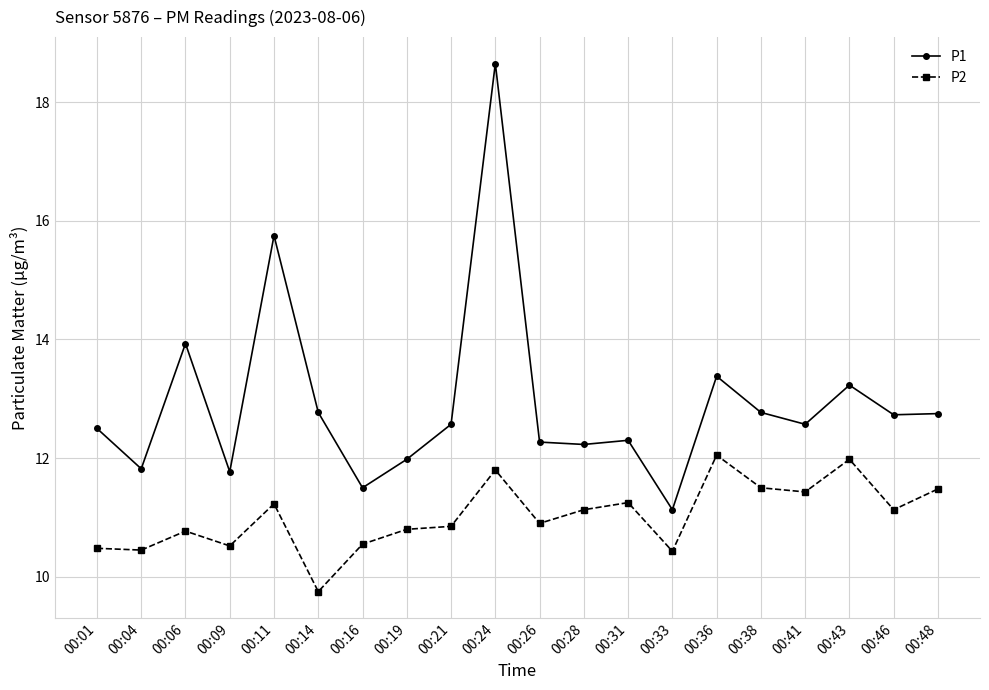

What is the sum of all P2 values?

220.5